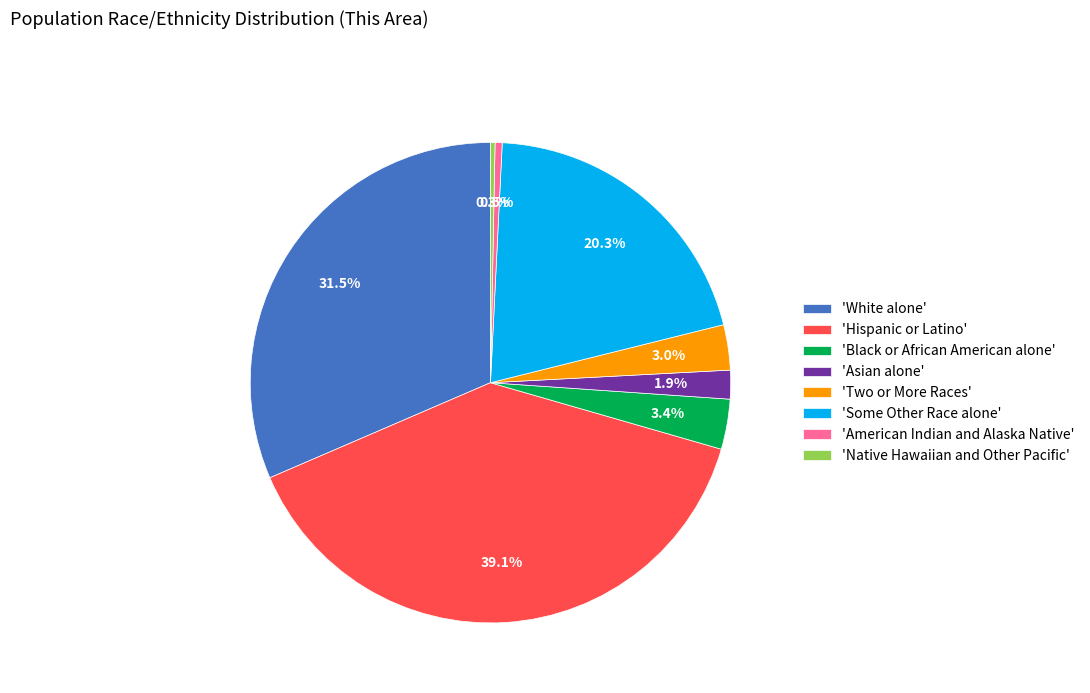

Do 'Black or African American alone' and 'Hispanic or Latino' together represent more than half of the pie?

No